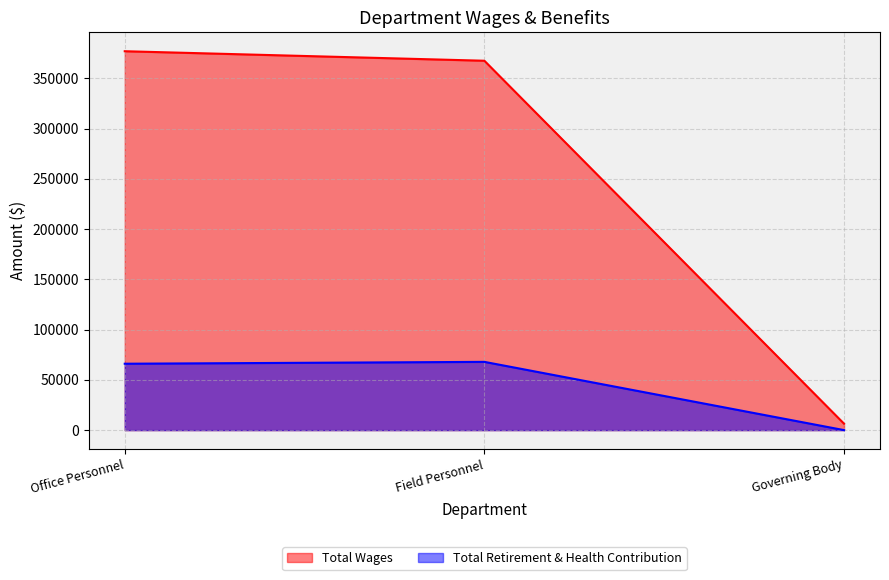

True or false: Total Retirement & Health Contribution has a value of 102106 at Field Personnel.

False